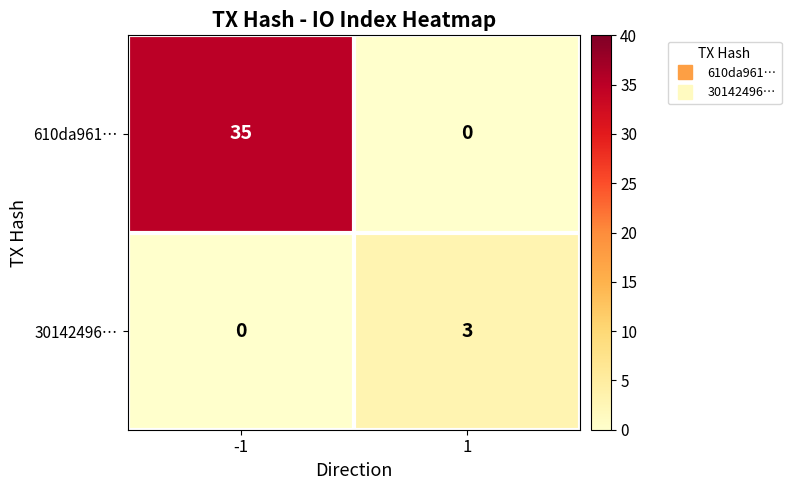

What is the spread (max minus min) of values at 1?

3